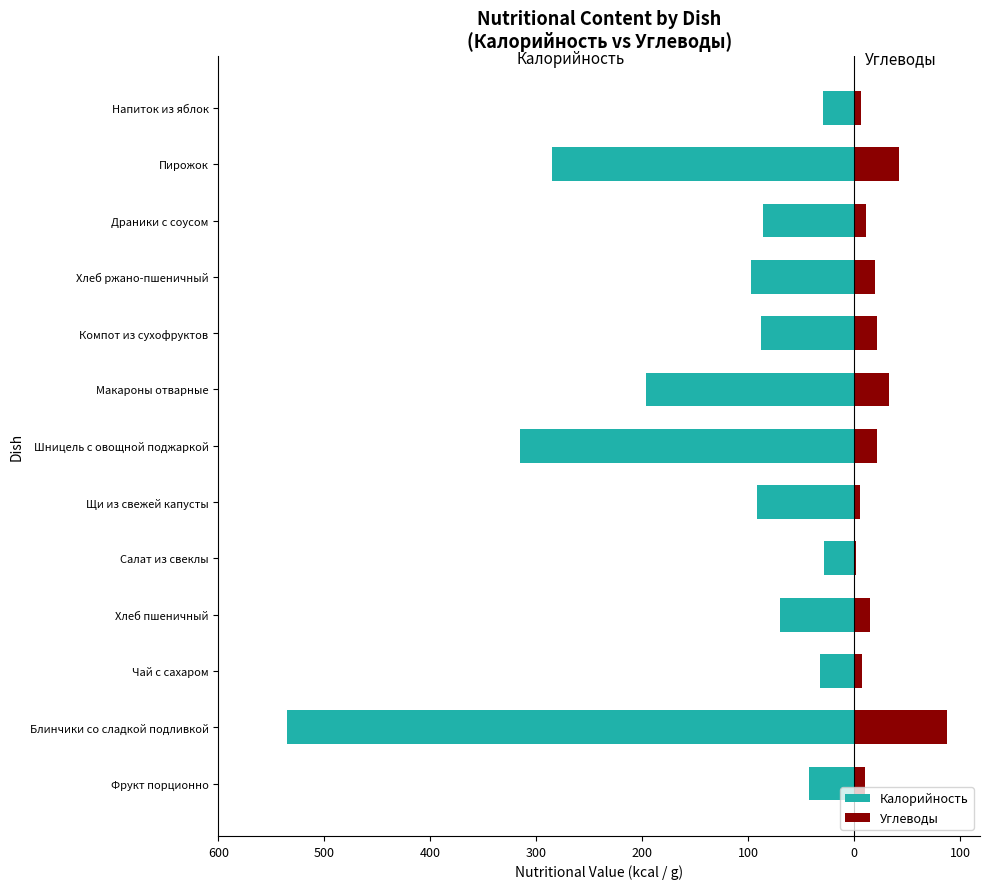

How many bars are there in total?

26